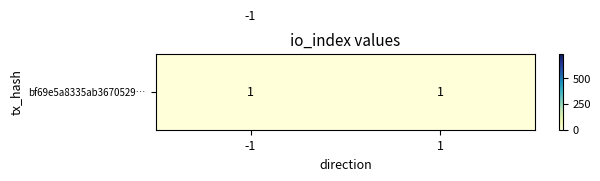

What is the total value across all series at 1?

734